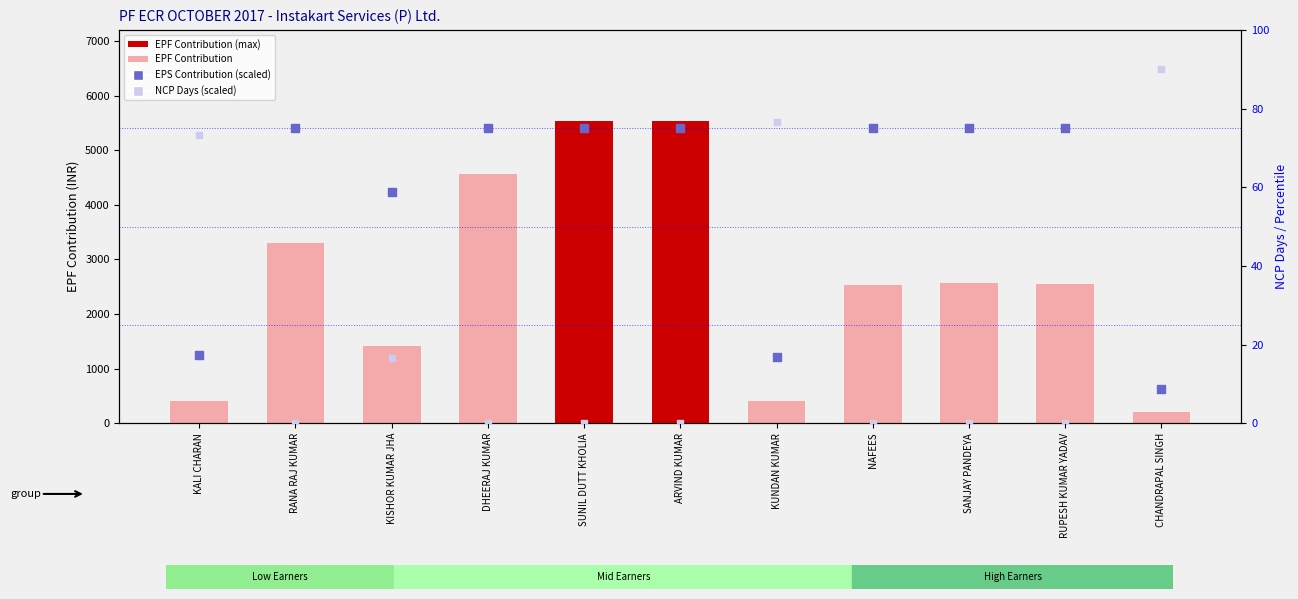

At which category is the sum across all series the highest?

SUNIL DUTT KHOLIA